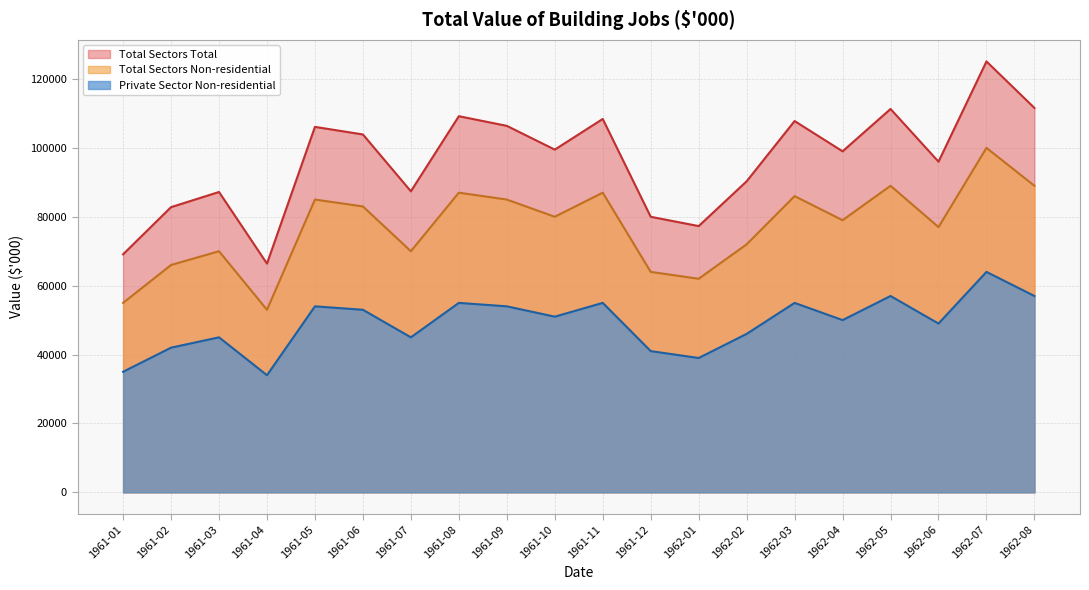

True or false: Total Sectors Total has more than 0 interior local peaks.

True